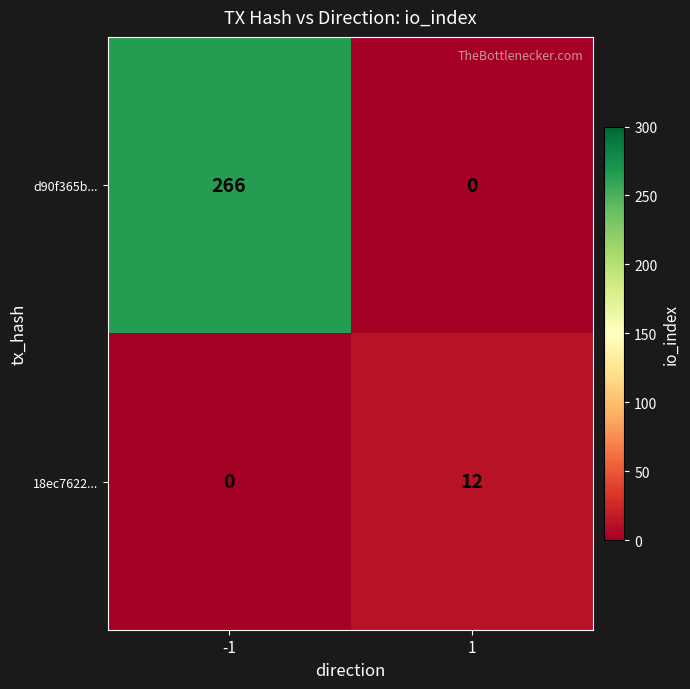

At -1, list the series in order from smallest to largest.

18ec7622..., d90f365b...